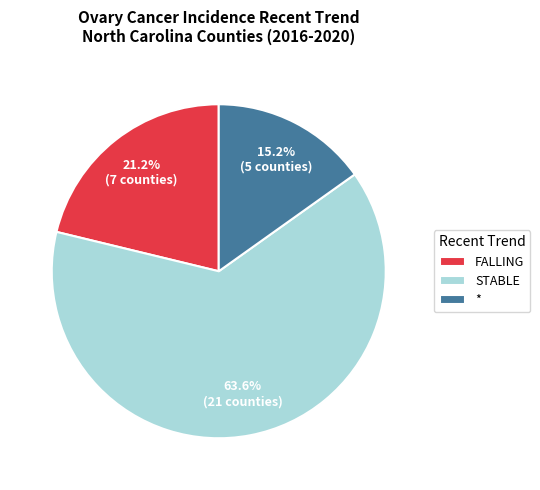

Rank the categories by value from lowest to highest.

*, FALLING, STABLE